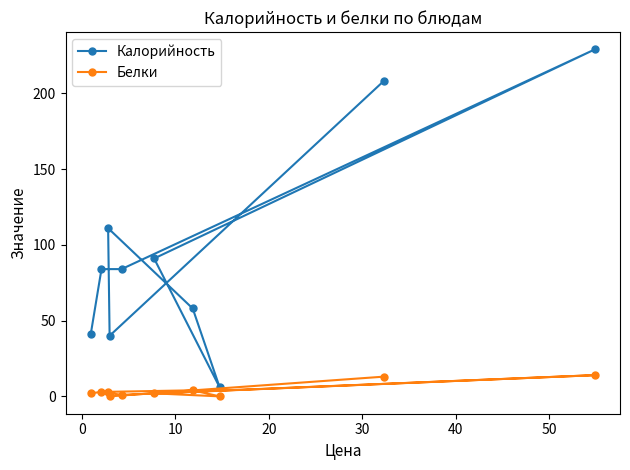

What is the greatest value displayed?

229